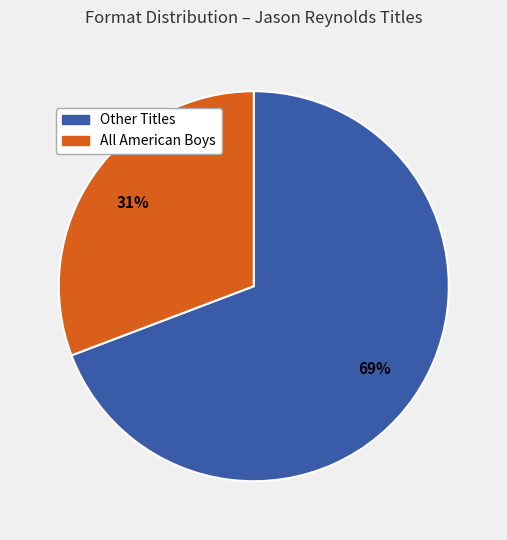

To the nearest percent, what is the average slice percentage?

50%